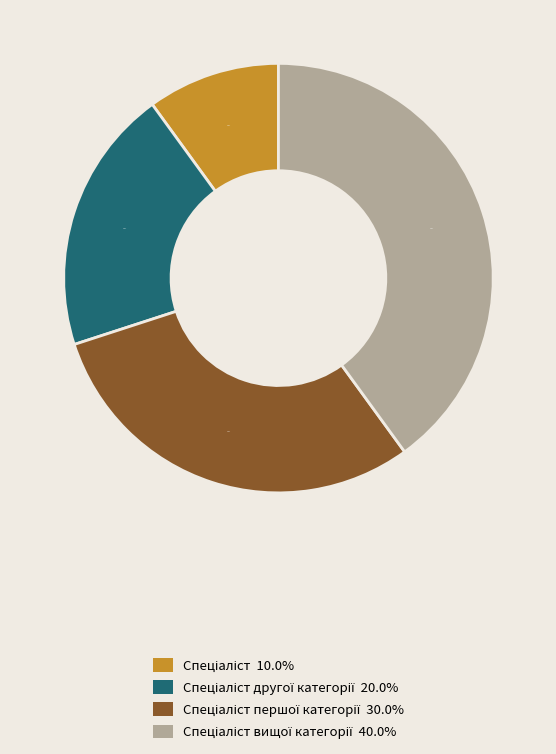

Does any single category account for the majority?

No